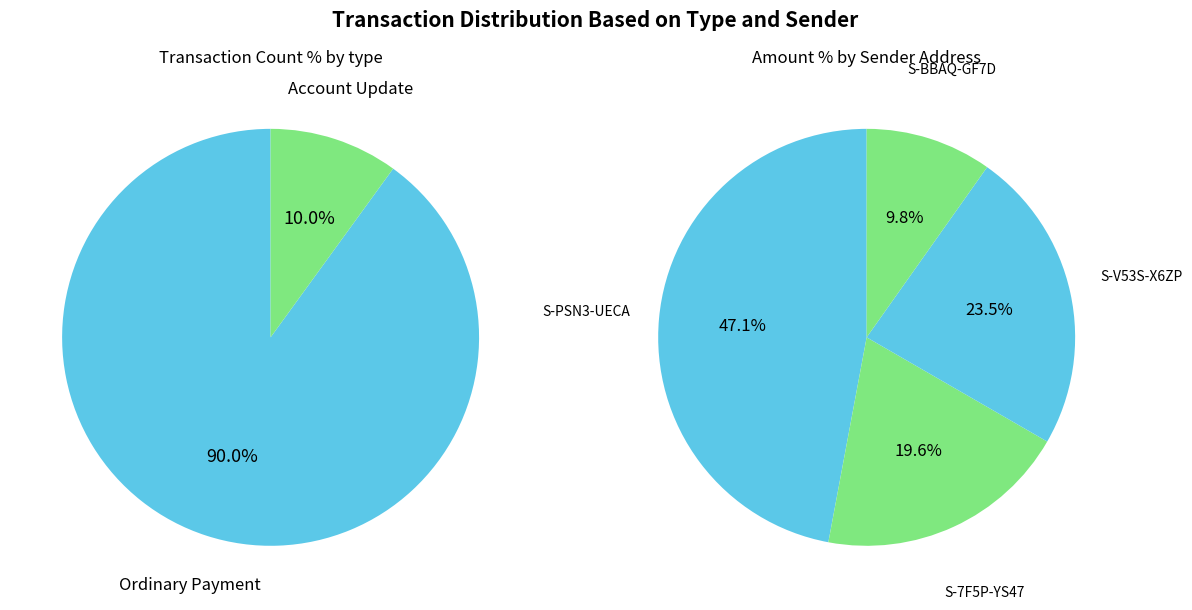

What percentage is the Account Update slice, to the nearest percent?

10%